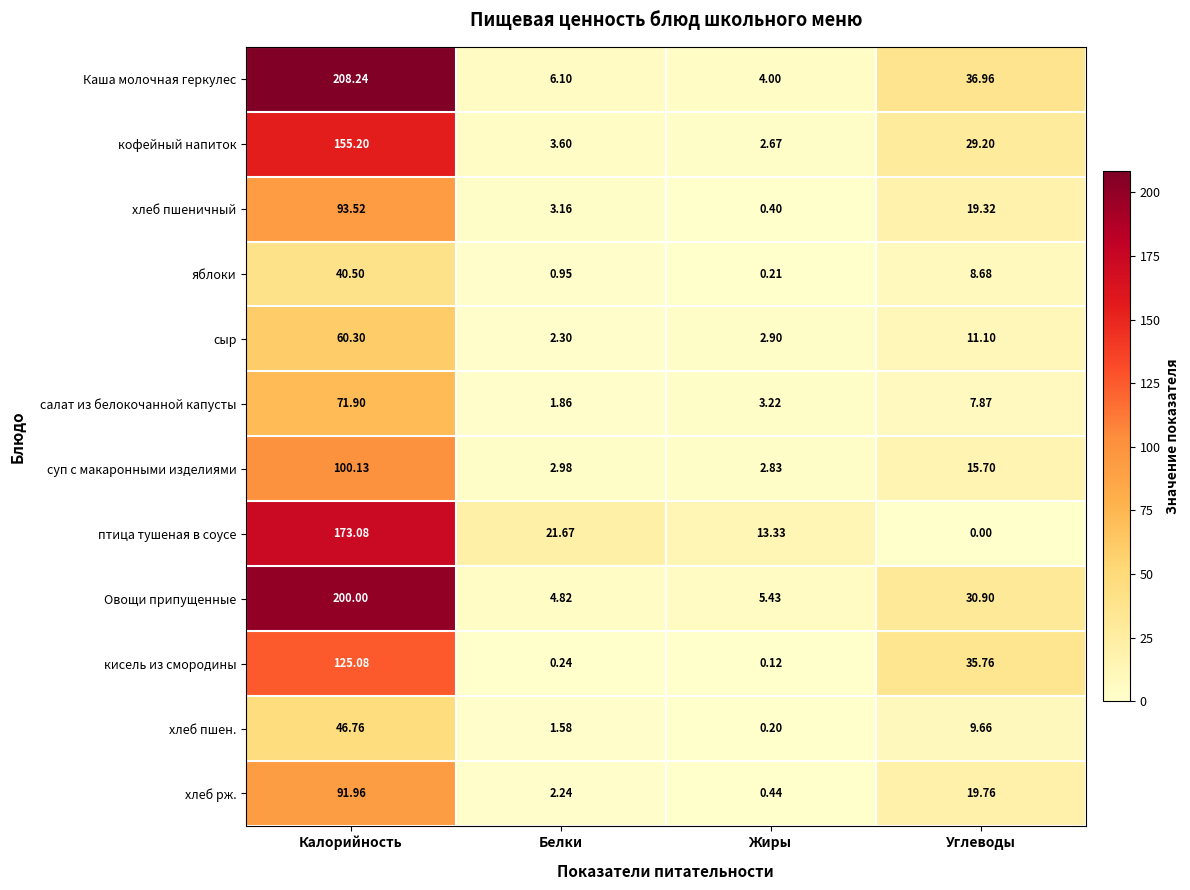

At which label is хлеб рж. closest to 46?

Углеводы